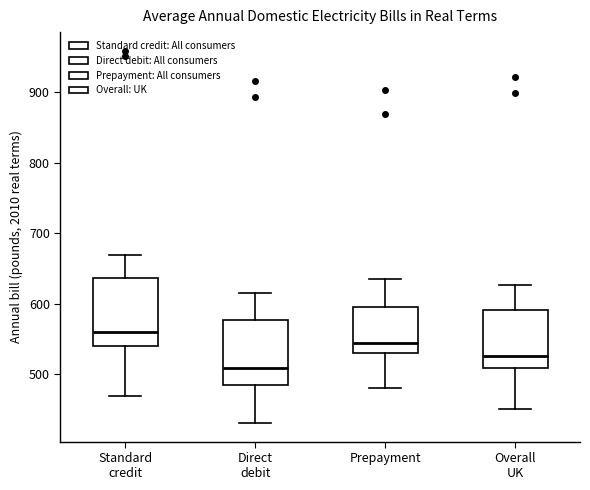

Where does the median line of the box for Prepayment sit on the y-axis? The values are not printed on the chart, so give them approximately, as read against the axis.

540